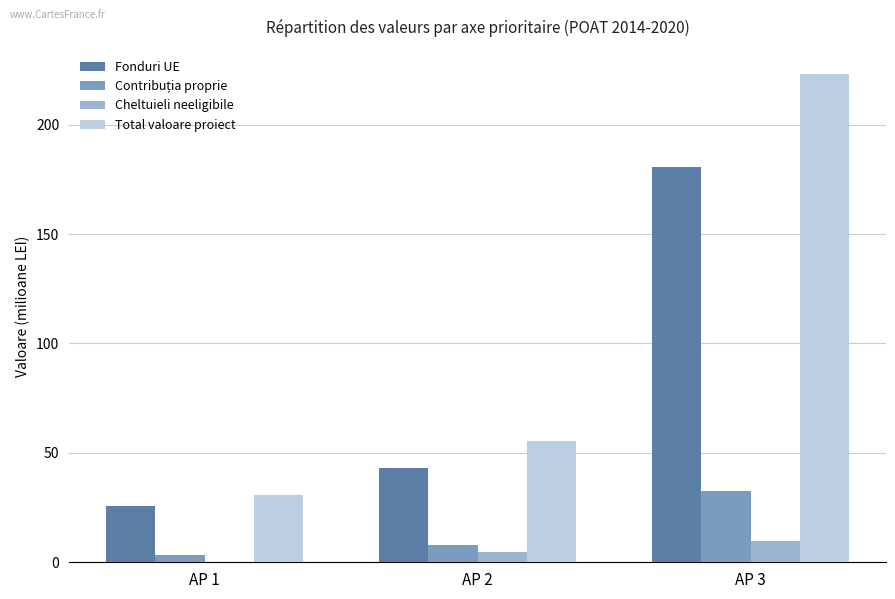

Which series changed the most between AP 1 and AP 3?

Total valoare proiect